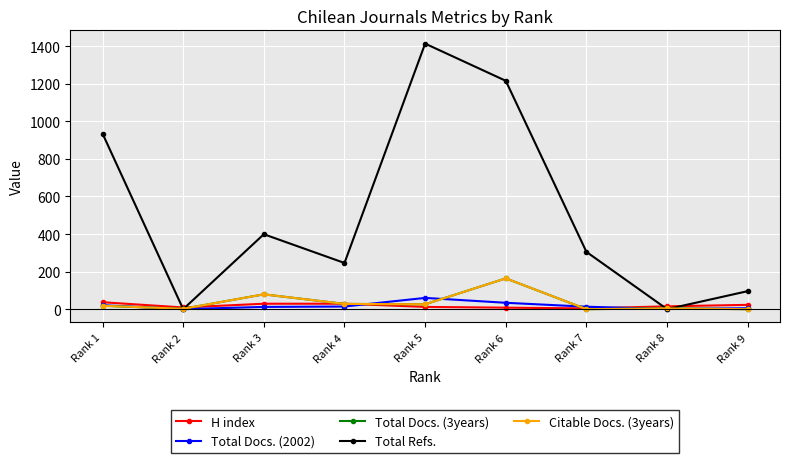

True or false: H index has a value of 13 at Rank 3.

False